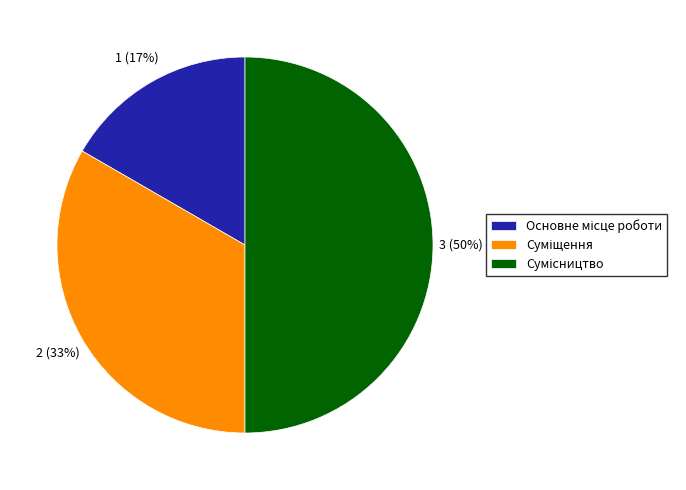

To the nearest percent, what is the average slice percentage?

33%